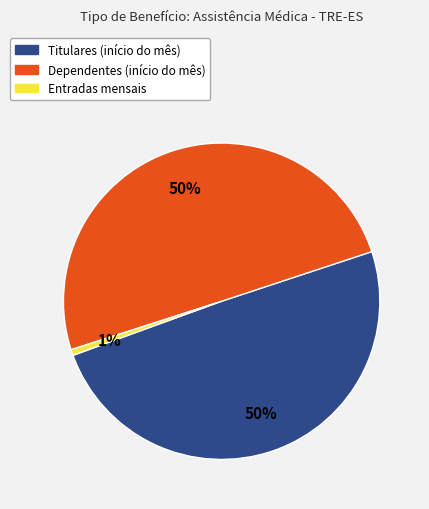

Is it true that Entradas is 1% of the pie?

True